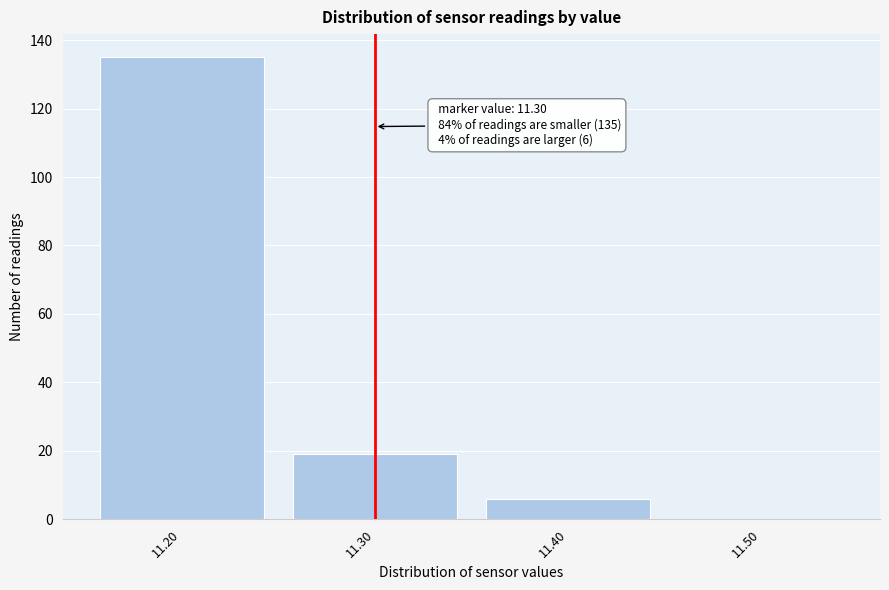

Over which range of the x-axis is the bar tallest?

11.15 to 11.25